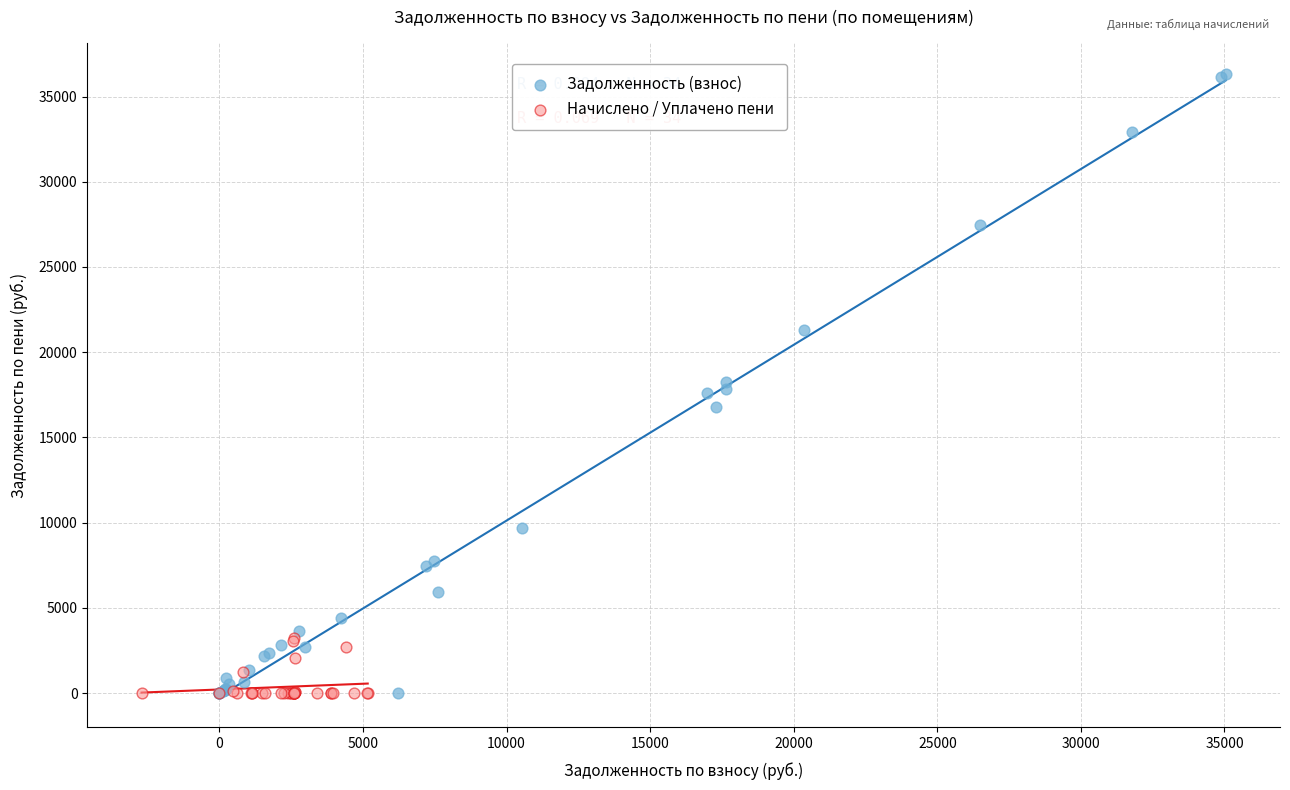

Which series has the largest Y range (max minus min)?

Задолженность (взнос)